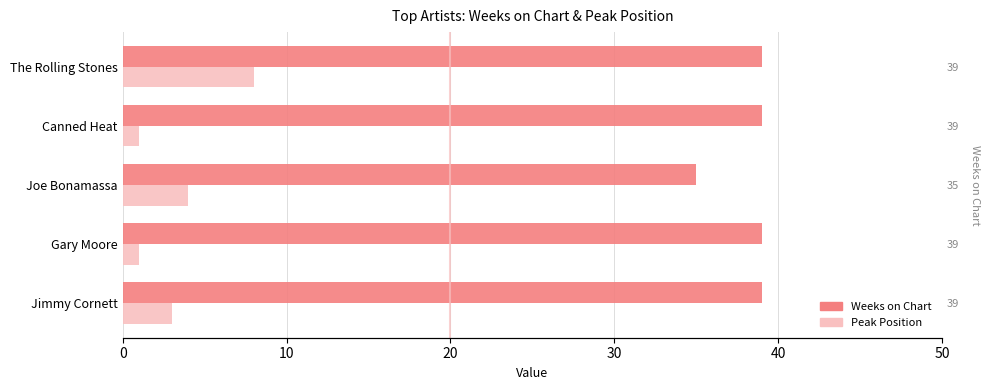

Which series has the largest range (max minus min)?

Peak Position